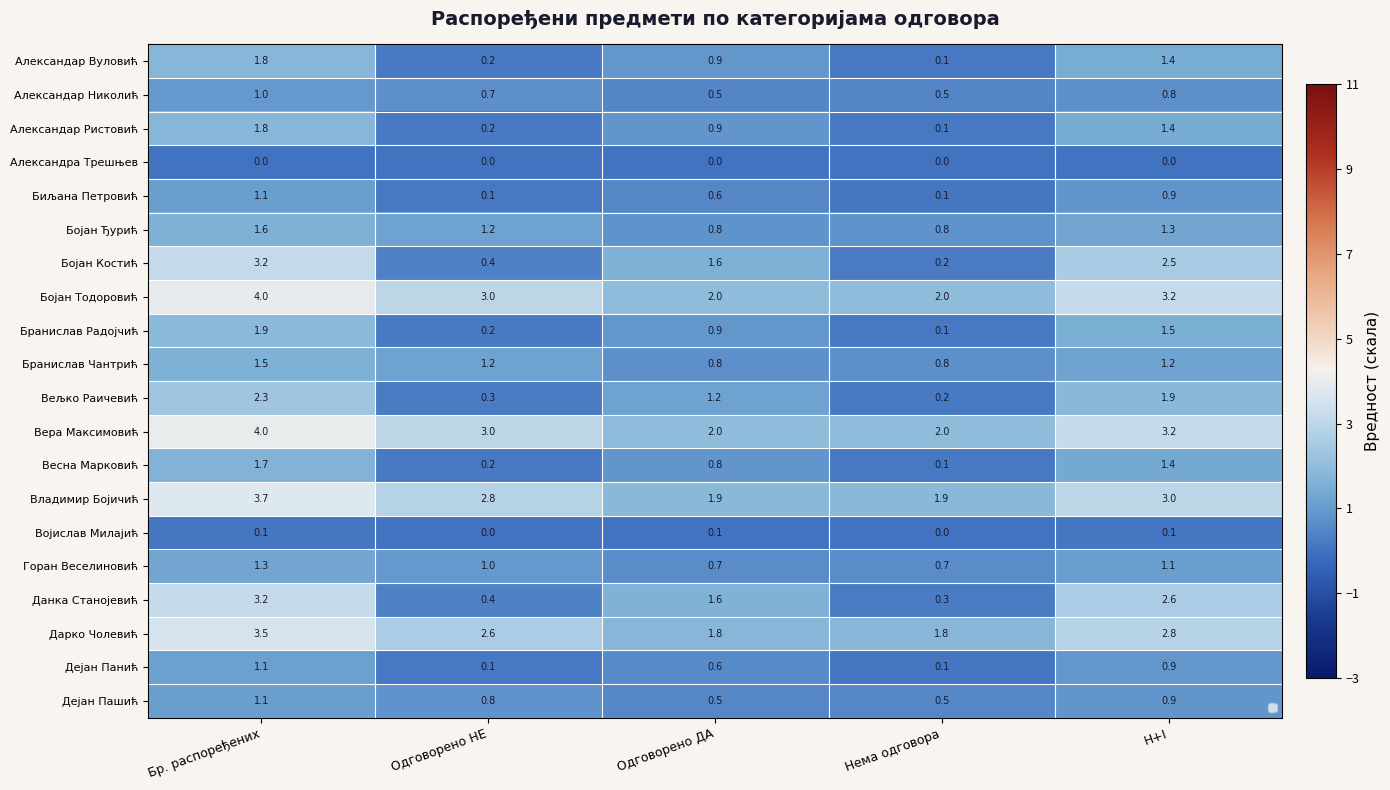

Which category has the highest value in the Бранислав Радојчић series?

Бр. распоређених